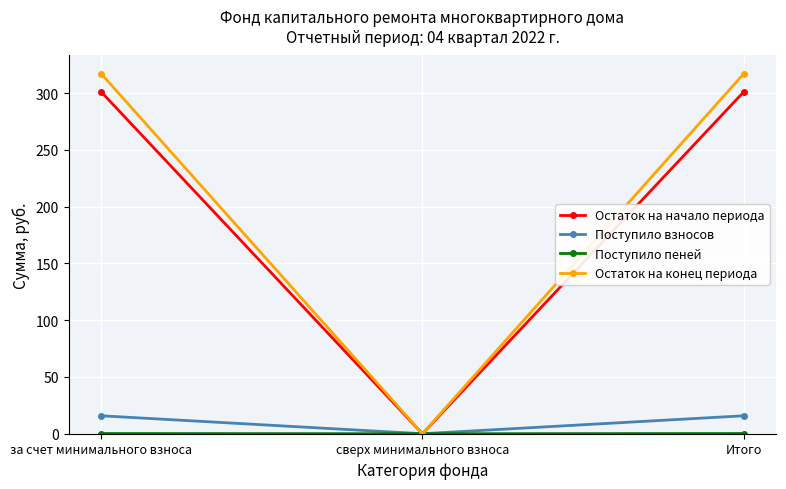

How many positive values does the Остаток на начало периода series have?

2